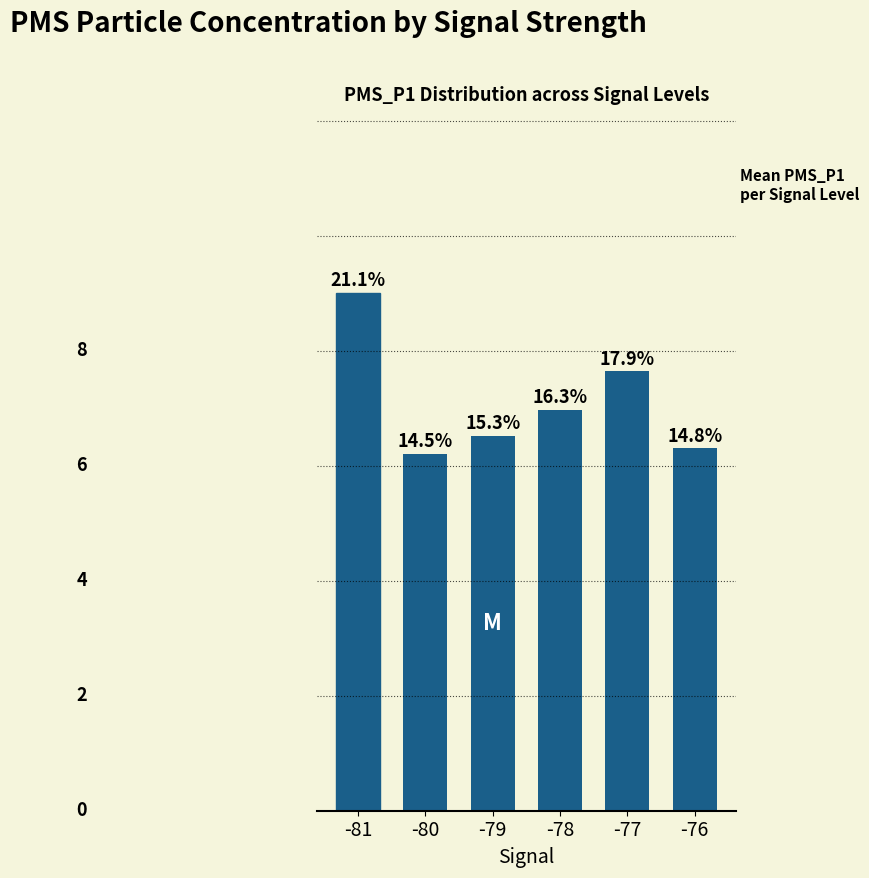

Which category has the highest value across all series?

-81